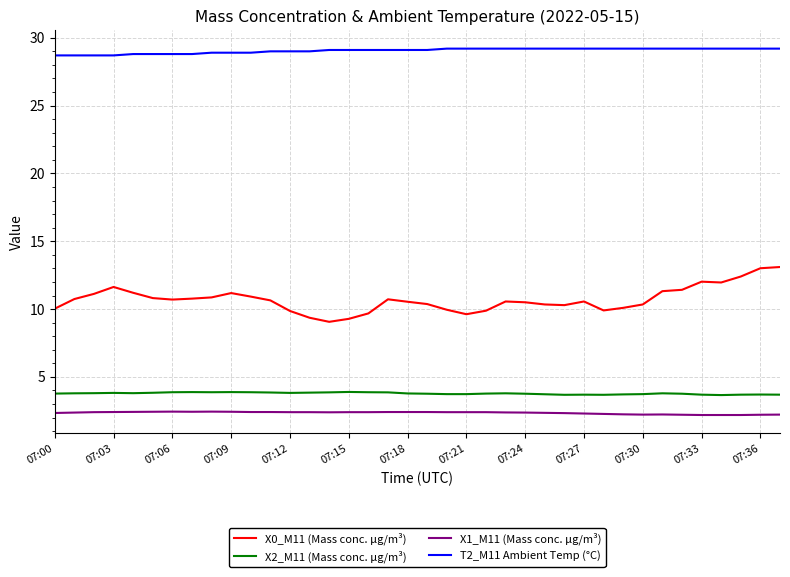

How many X1_M11 (Mass conc. μg/m³) values are between 2 and 3?

38